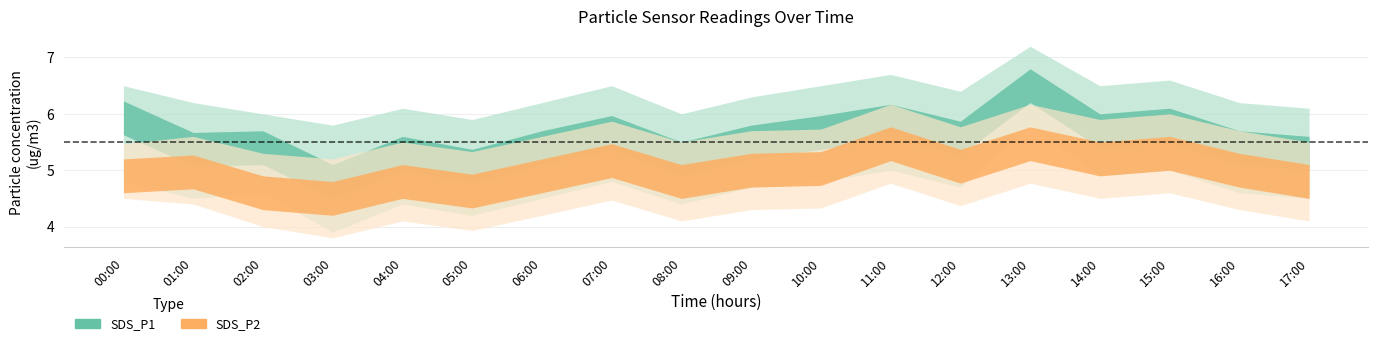

Is it true that SDS_P1_center equals 9.5 at 00:00?

False